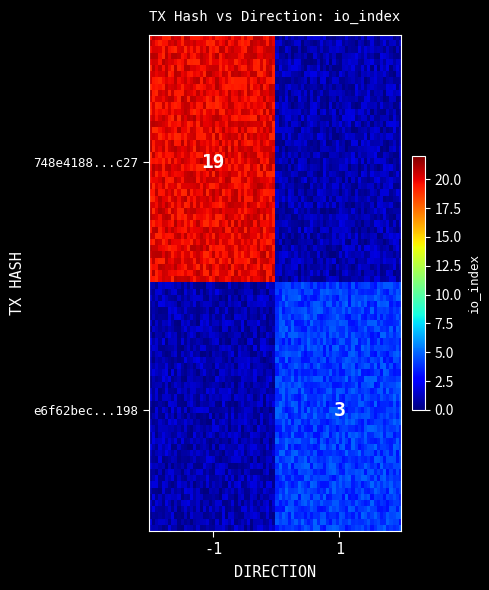

Which series has the largest range (max minus min)?

748e4188af28792cd4297fb4c184171b4446c27